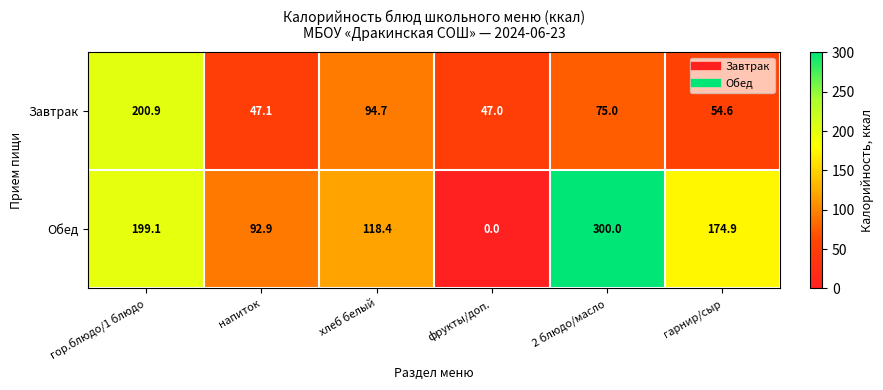

List the labels in order of Обед value, largest first.

2 блюдо/масло, гор.блюдо/1 блюдо, гарнир/сыр, хлеб белый, напиток, фрукты/доп.